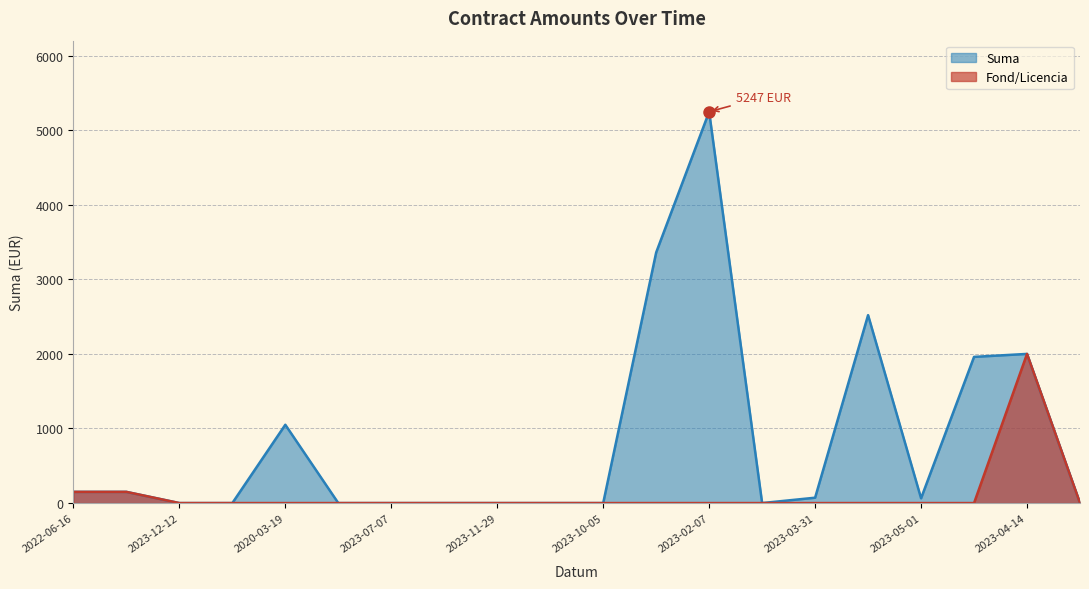

How many series are shown in this chart?

2